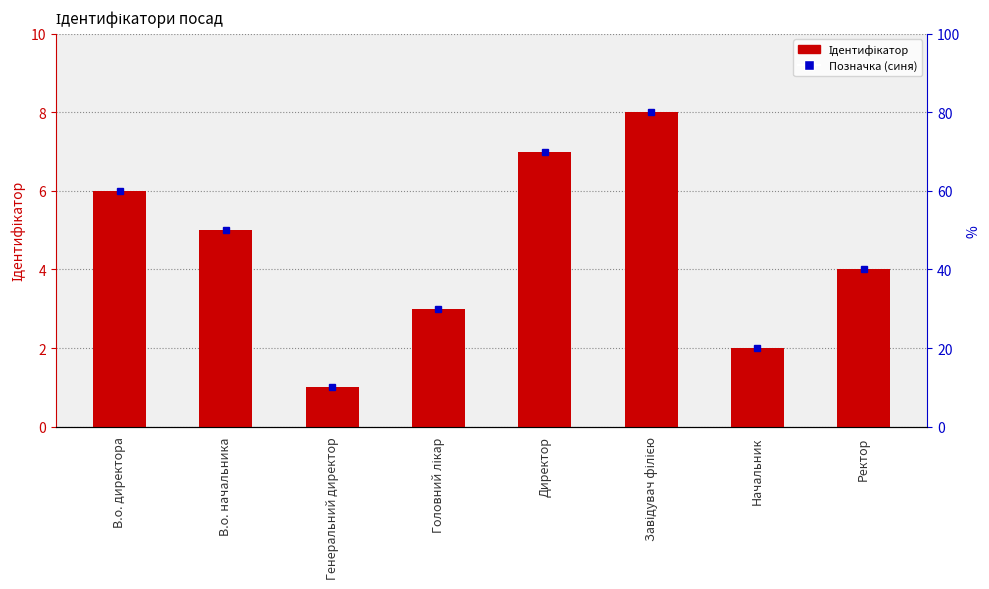

What position from the right is Начальник?

2